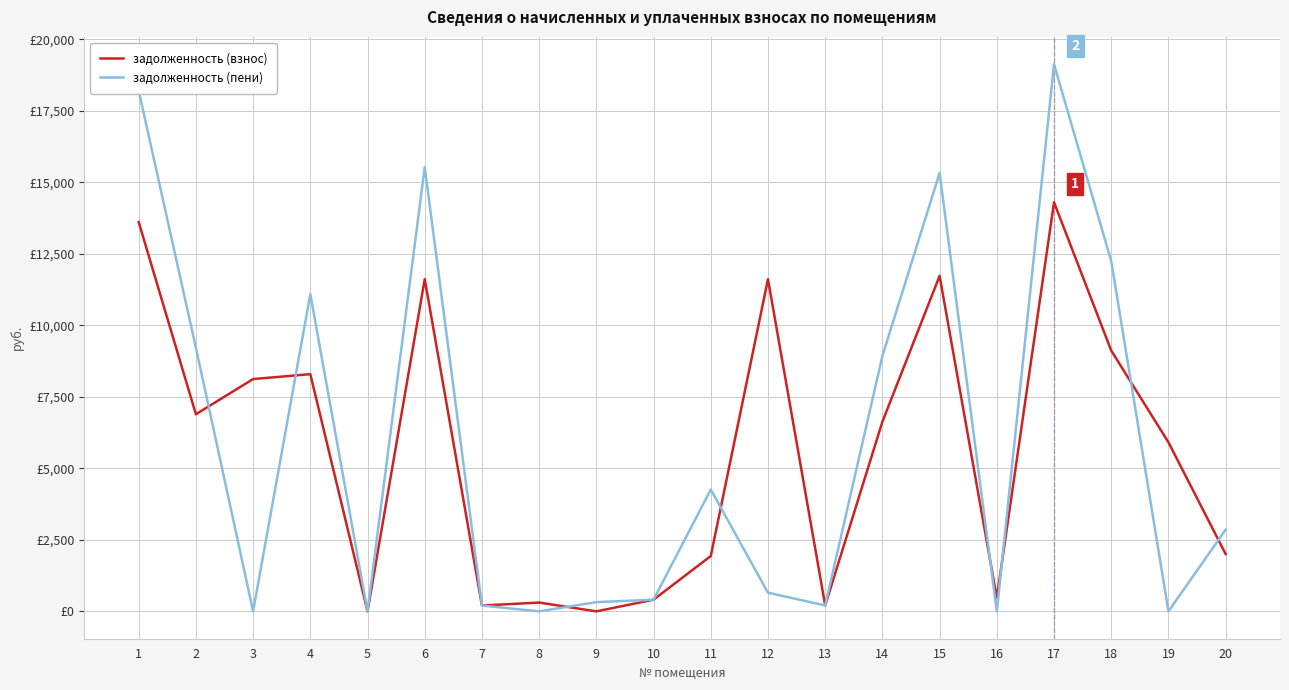

At which label does задолженность (взнос) reach its peak?

17